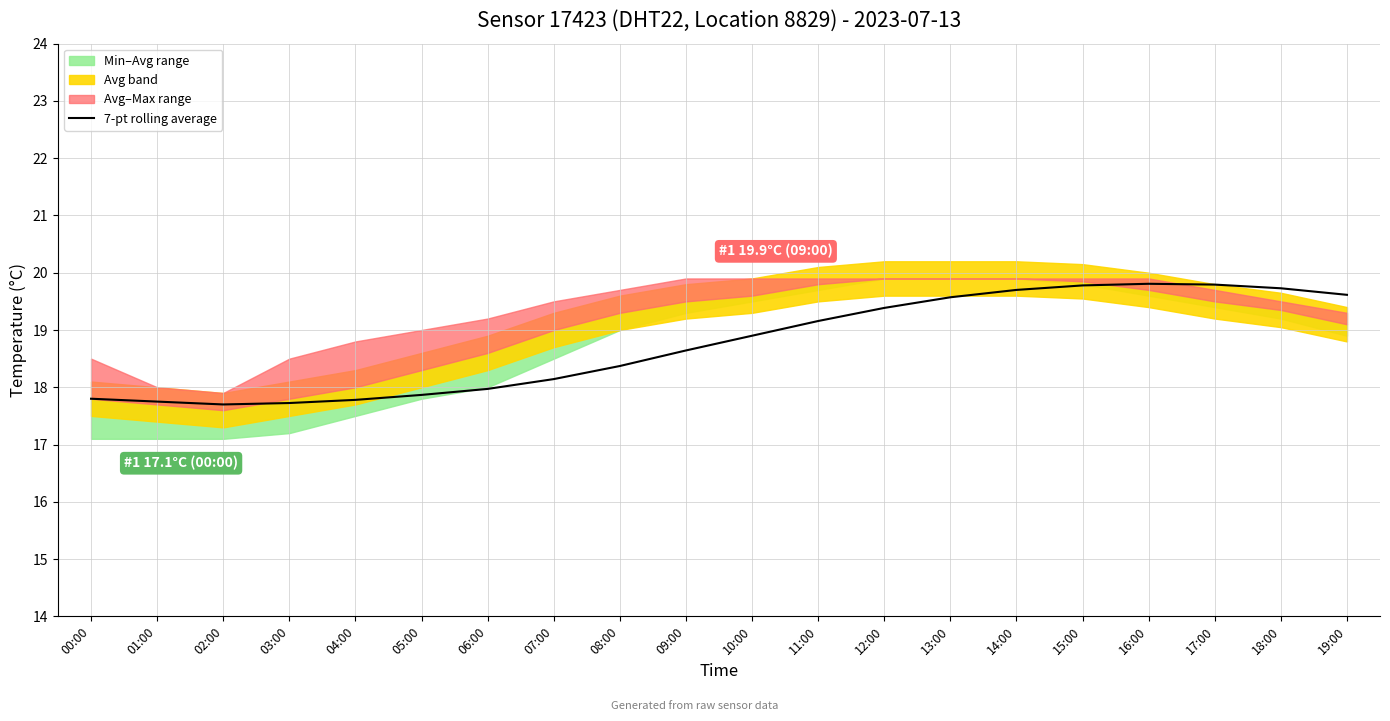

Reading left to right, extract all data points from this chart.

17.8	17.8	17.7	17.7	17.8	17.9	18.0	18.1	18.4	18.6	18.9	19.2	19.4	19.6	19.7	19.8	19.8	19.8	19.7	19.6